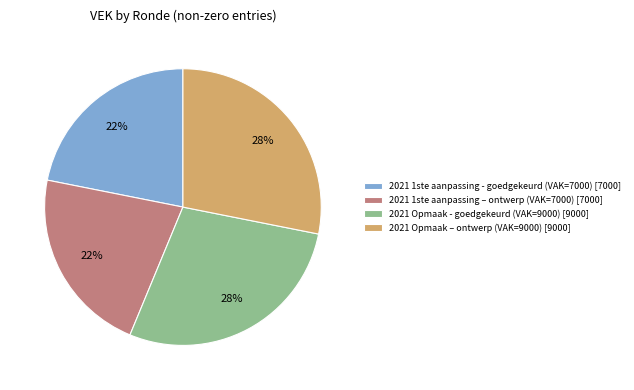

True or false: 2021 Opmaak – ontwerp (VAK=9000) [9000] accounts for 28% of the total.

True